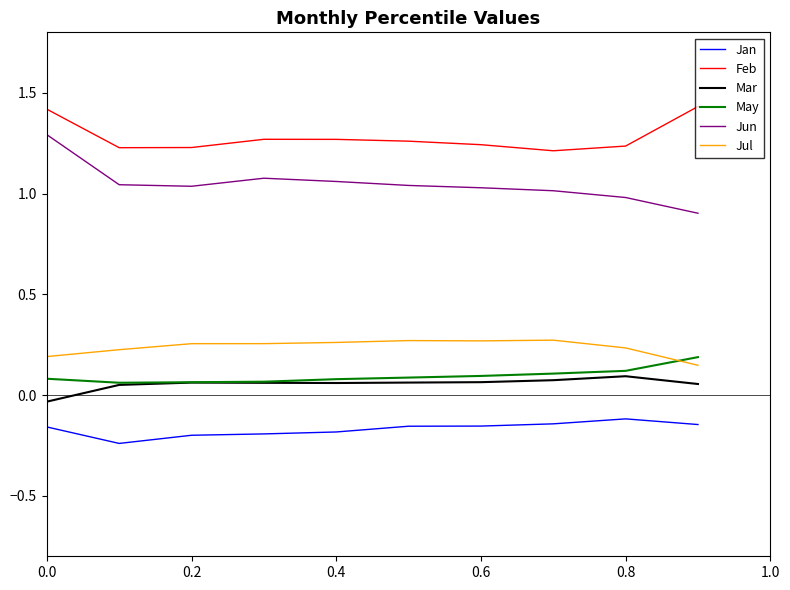

What is the lowest value of the Jun series?

0.9